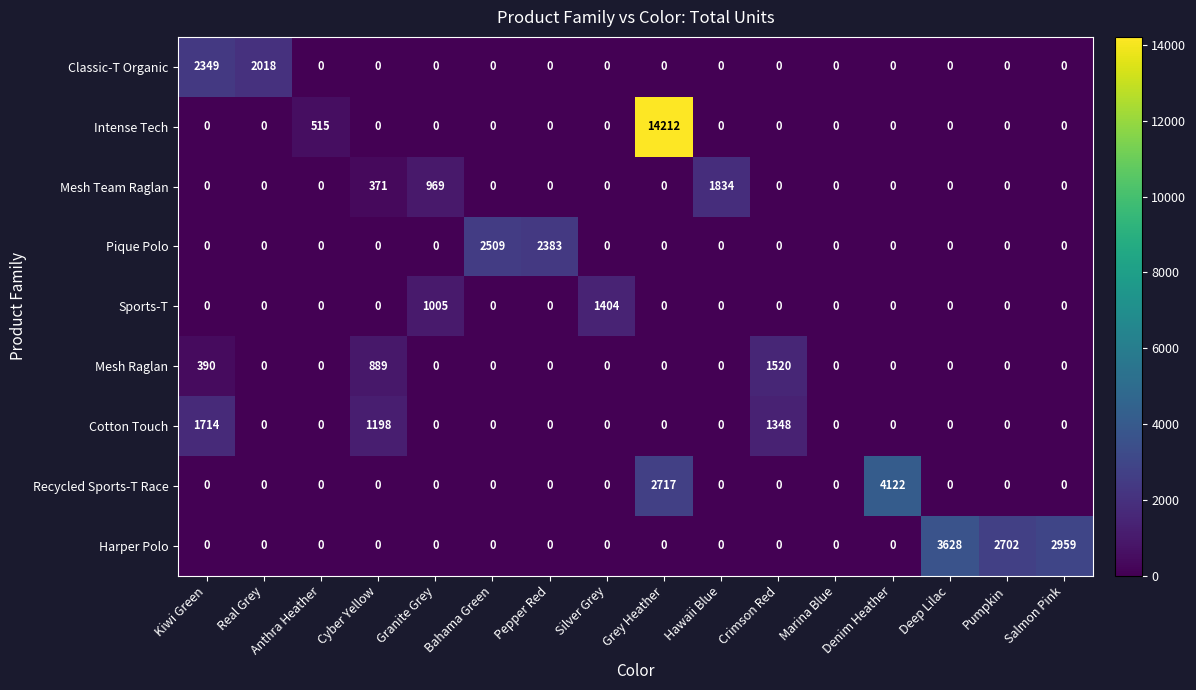

Which label corresponds to the largest value in the chart?

Grey Heather